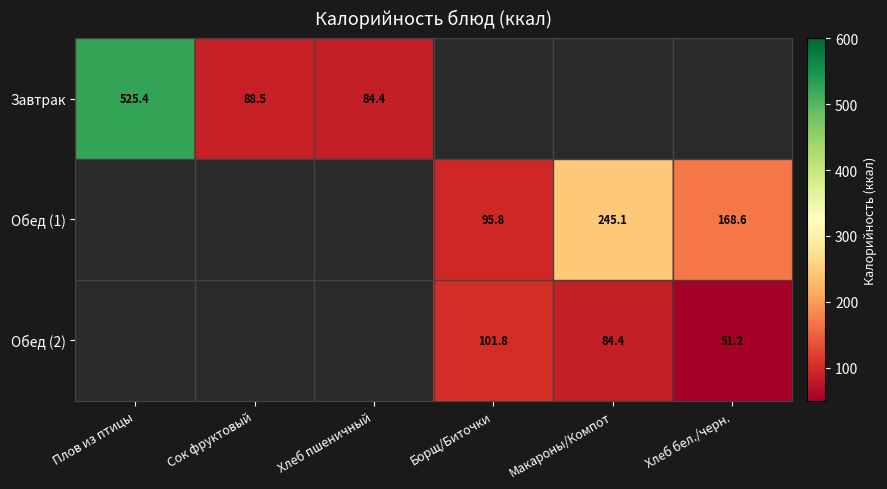

The value of Обед (1) at Макароны/Компот is 383.2. True or false?

False